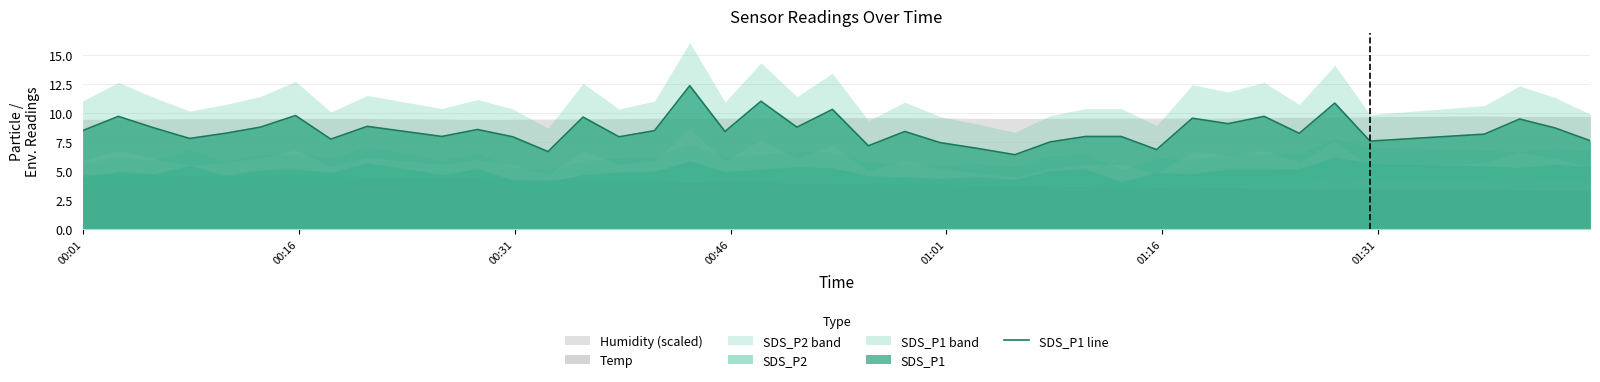

What is the maximum value for SDS_P1 line?

12.4